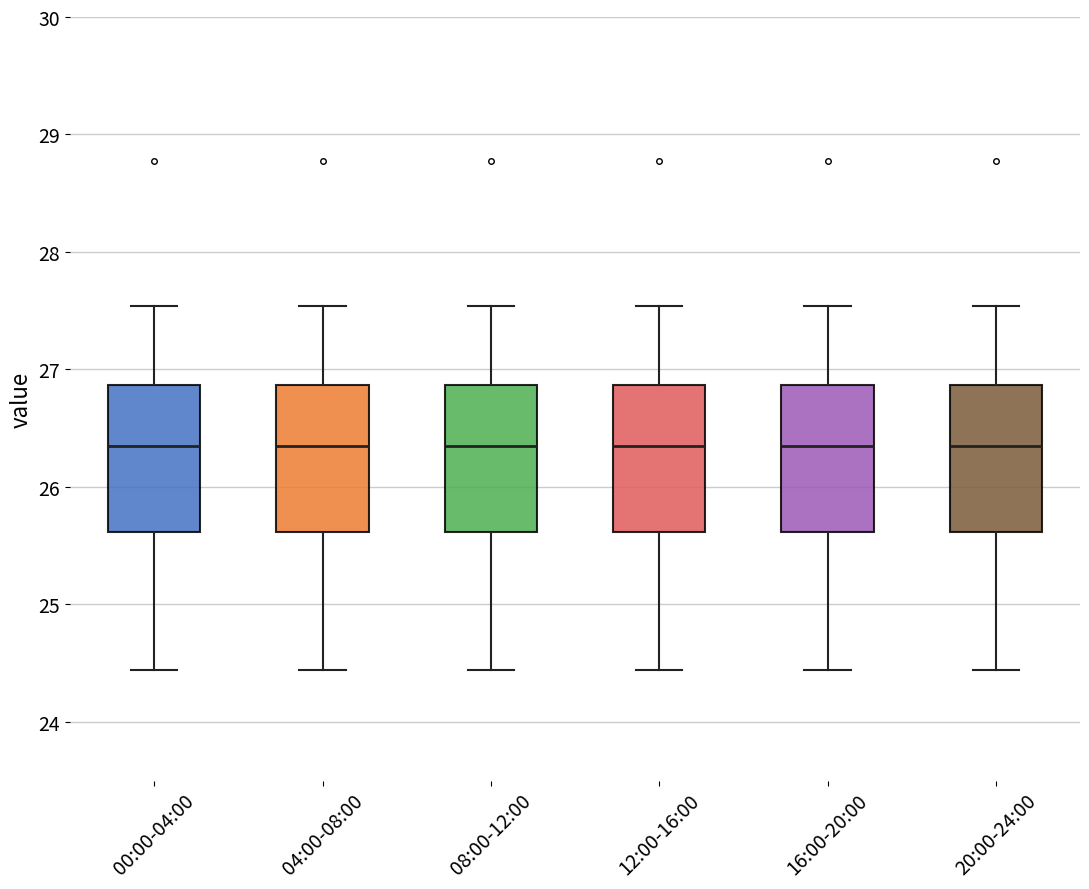

Reading left to right, read every box against the y-axis: the position of its median line, the range the box covers, and the ends of its whiskers. The values are not printed on the chart, so give them approximately, as read against the axis.

00:00-04:00: median 26.3, box 25.6 to 26.9, whiskers 24.4 to 27.5
04:00-08:00: median 26.3, box 25.6 to 26.9, whiskers 24.4 to 27.5
08:00-12:00: median 26.3, box 25.6 to 26.9, whiskers 24.4 to 27.5
12:00-16:00: median 26.3, box 25.6 to 26.9, whiskers 24.4 to 27.5
16:00-20:00: median 26.3, box 25.6 to 26.9, whiskers 24.4 to 27.5
20:00-24:00: median 26.3, box 25.6 to 26.9, whiskers 24.4 to 27.5